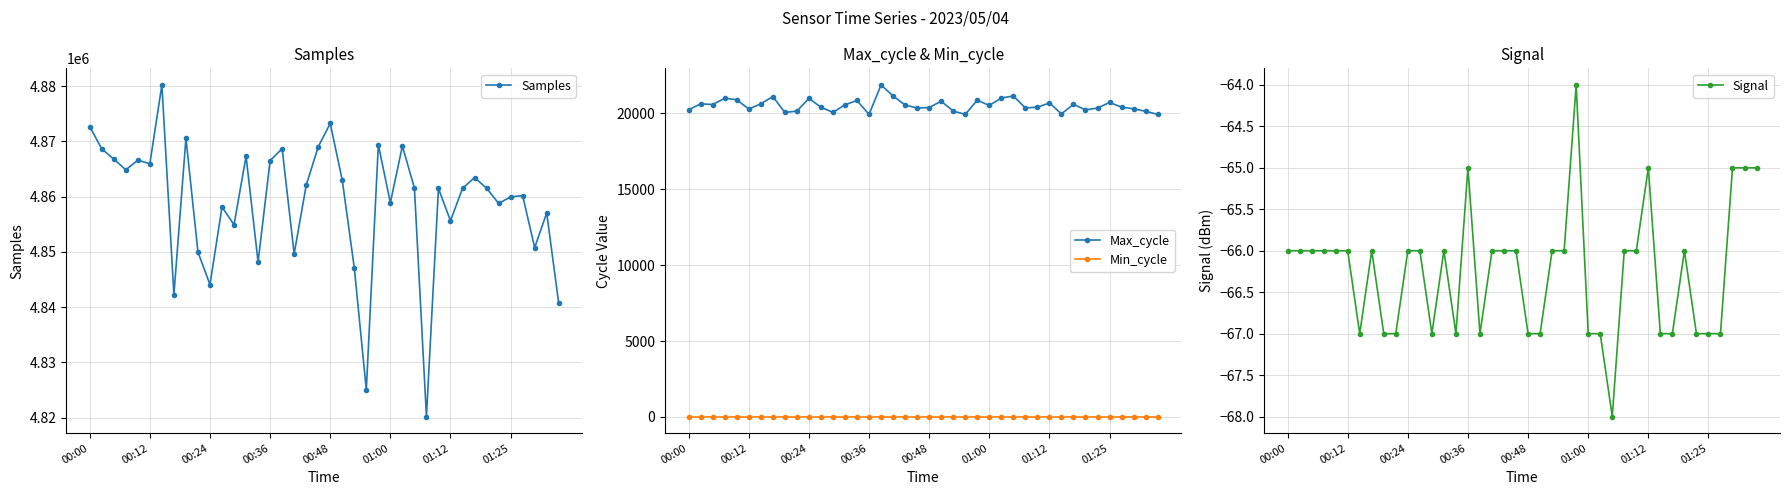

Which series has the largest range (max minus min)?

Samples